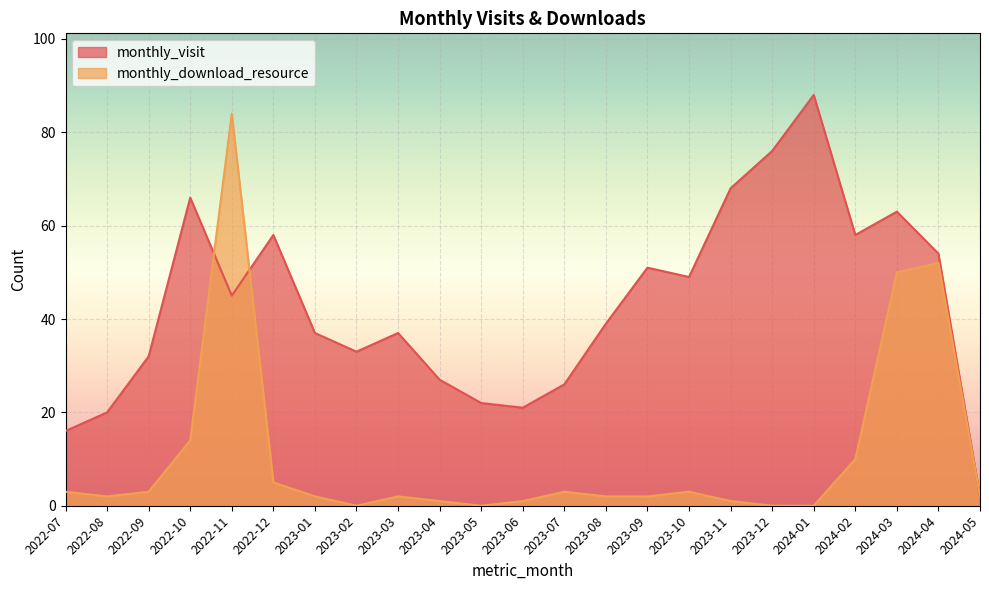

True or false: monthly_visit and monthly_download_resource cross at least once.

True